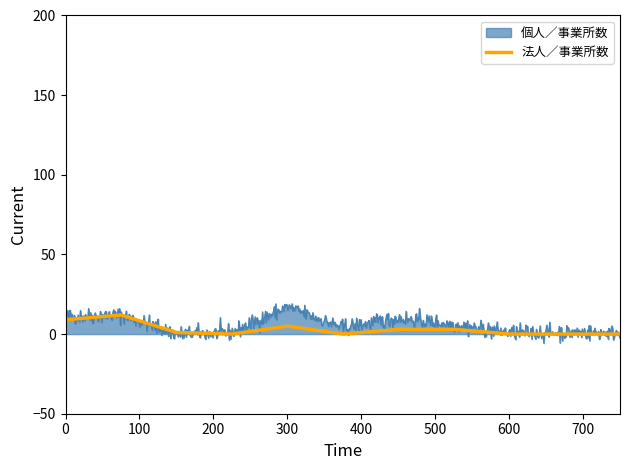

What is the minimum value shown in the chart?

-5.7